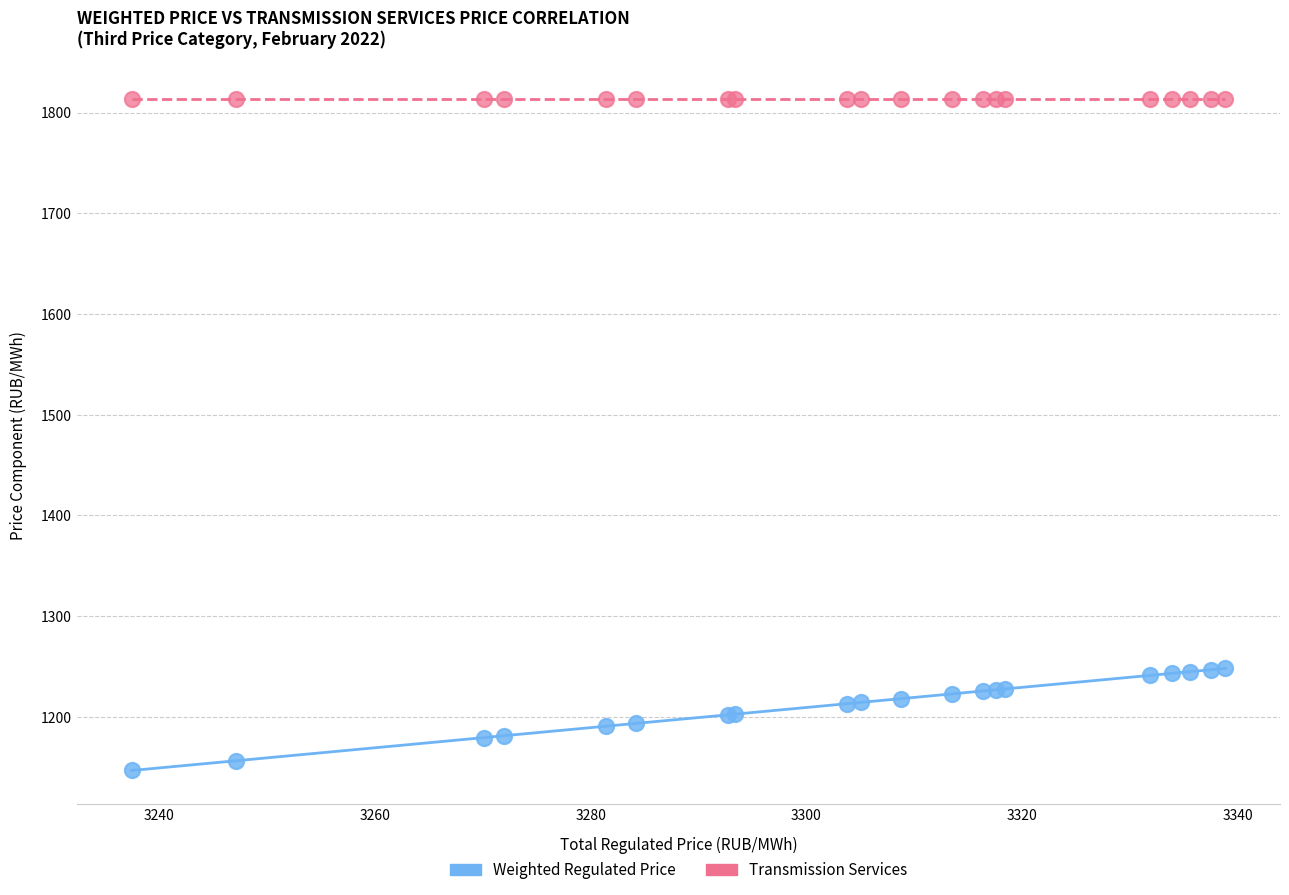

Which series contains the highest Y value?

Transmission Services